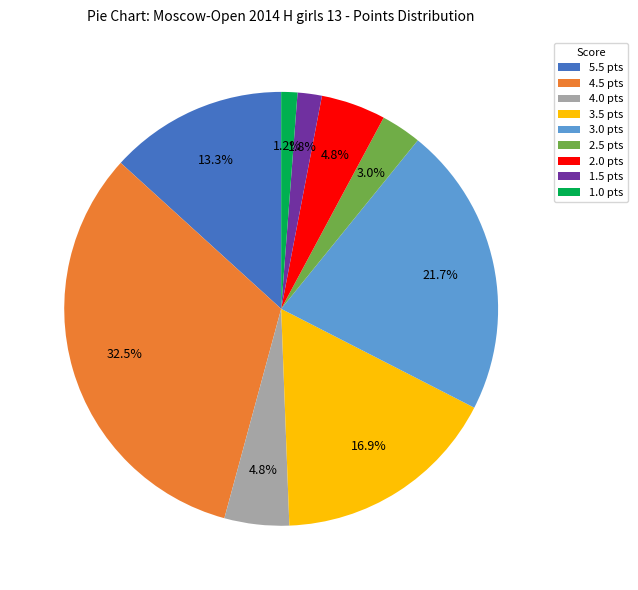

How much of the chart is everything except 1.0 pts?

98.8%